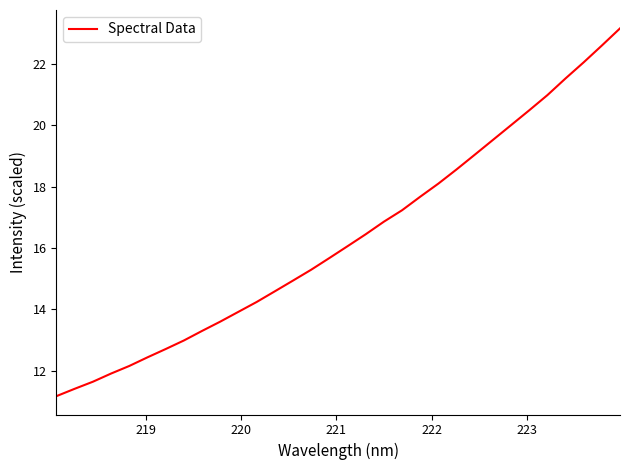

What is the maximum value shown in the chart?

23.2